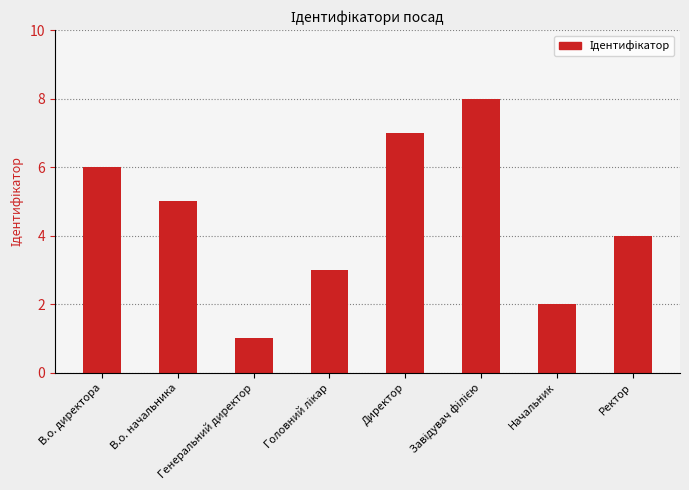

Which has a higher value, В.о. директора or Директор?

Директор